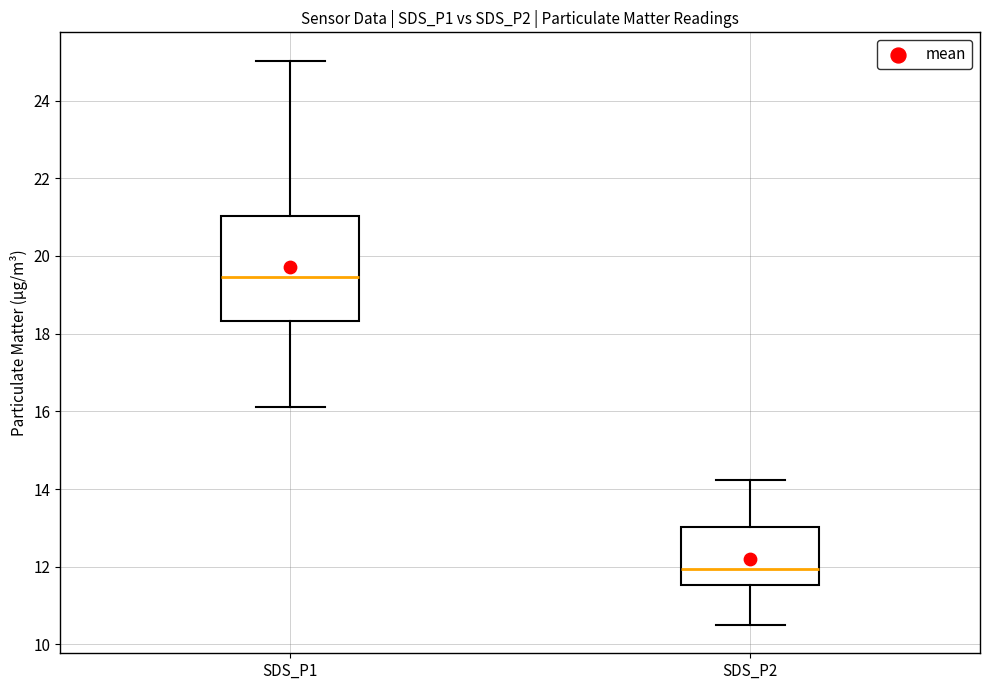

Reading left to right, transcribe this box plot: for each box, give where its median line is, the range the box spans, and where its two whiskers end, as read against the y-axis. The values are not printed on the chart, so give them approximately, as read against the axis.

SDS_P1: median 19.4, box 18.4 to 21.0, whiskers 16.2 to 25.0
SDS_P2: median 12.0, box 11.6 to 13.0, whiskers 10.6 to 14.2